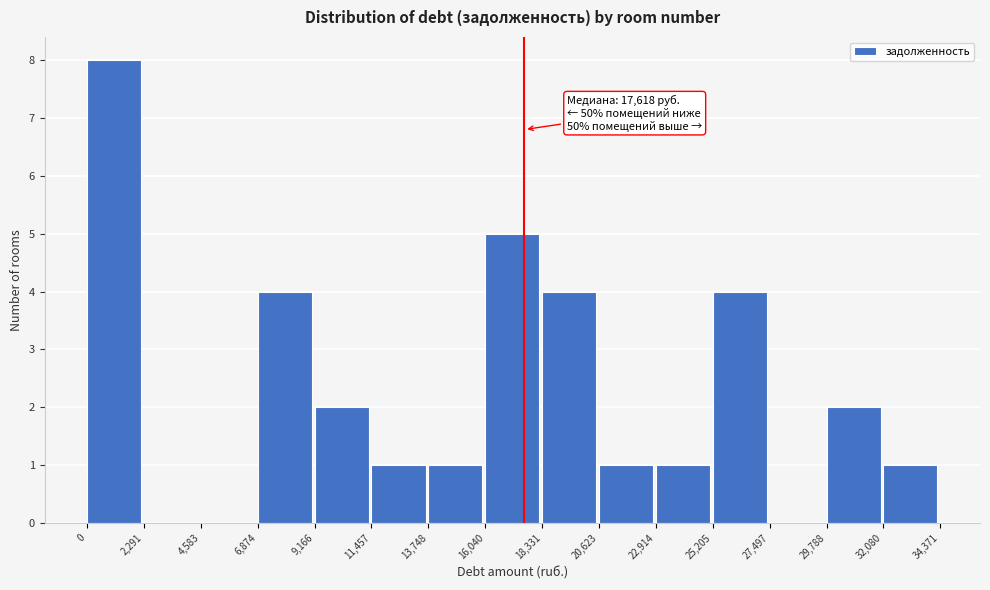

Which range on the x-axis has the tallest bar?

0 to 2,291